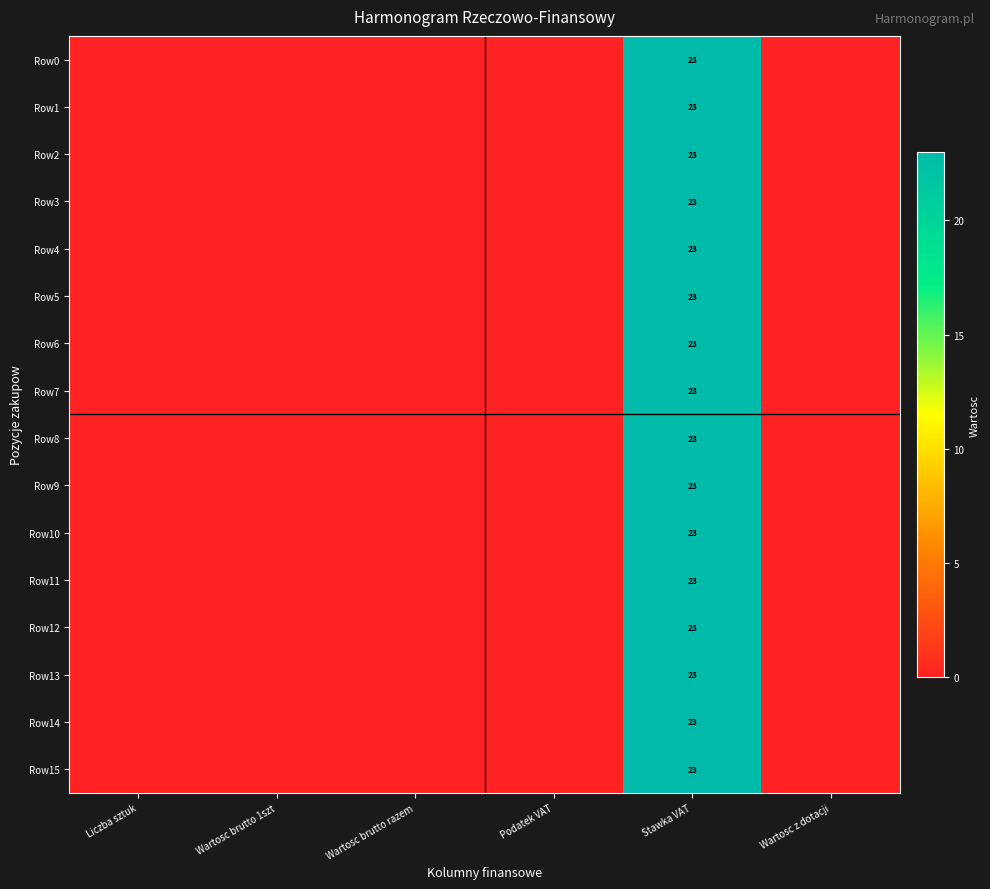

True or false: Row1 has a value of -7 at Wartosc brutto 1szt.

False